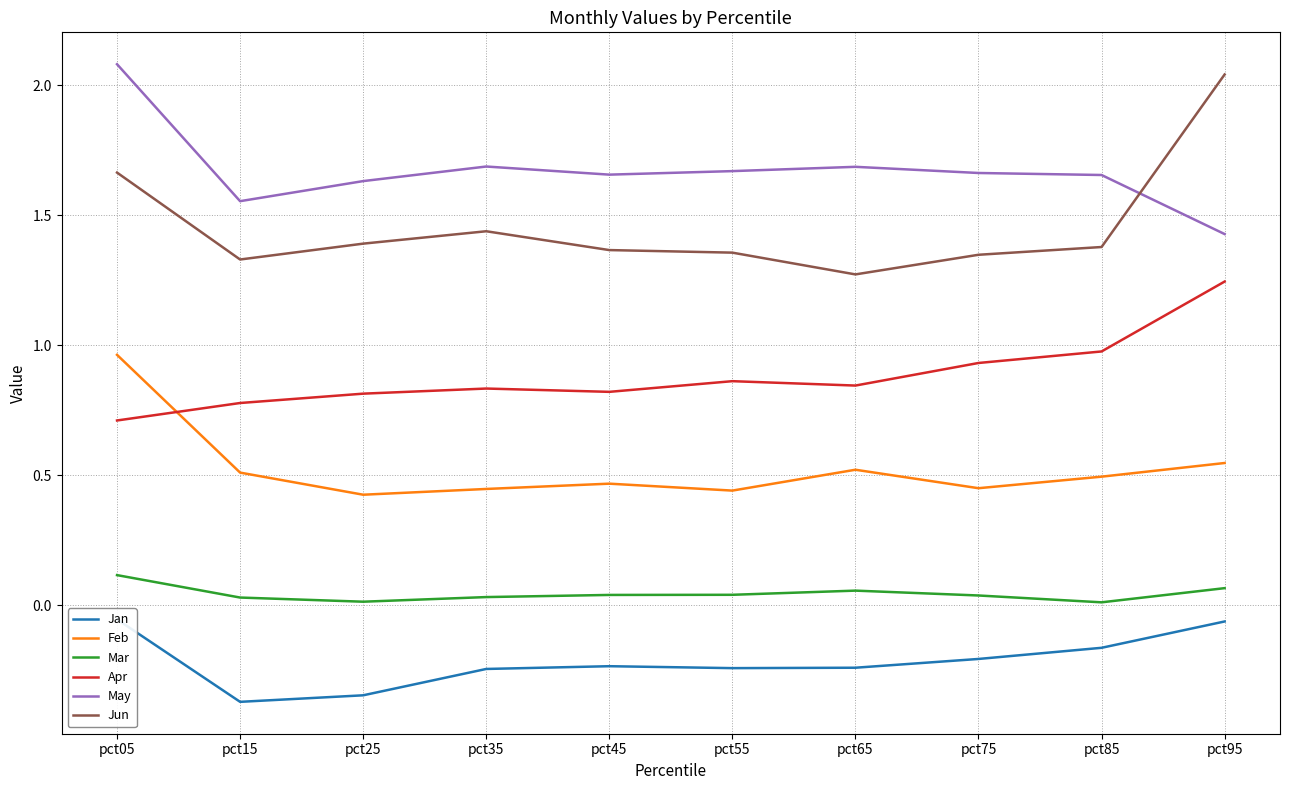

True or false: Mar and Apr cross at least once.

False